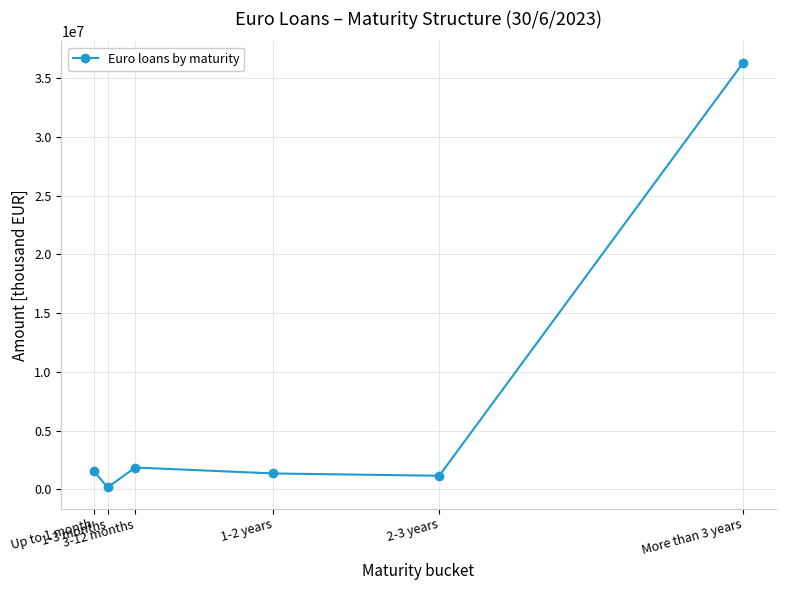

How many lines are shown in the chart?

1